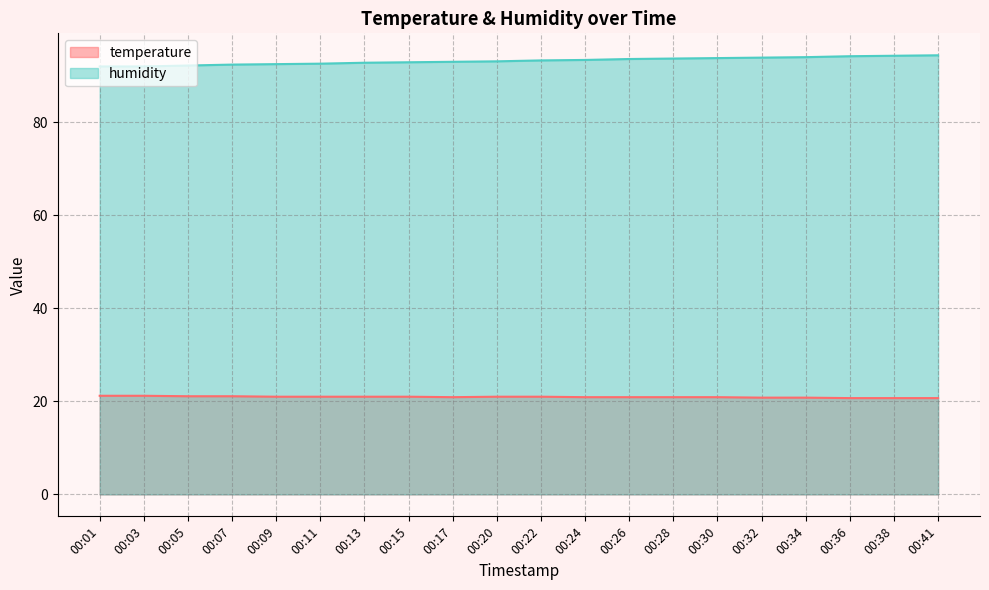

List the series in order of their overall mean, lowest first.

temperature, humidity